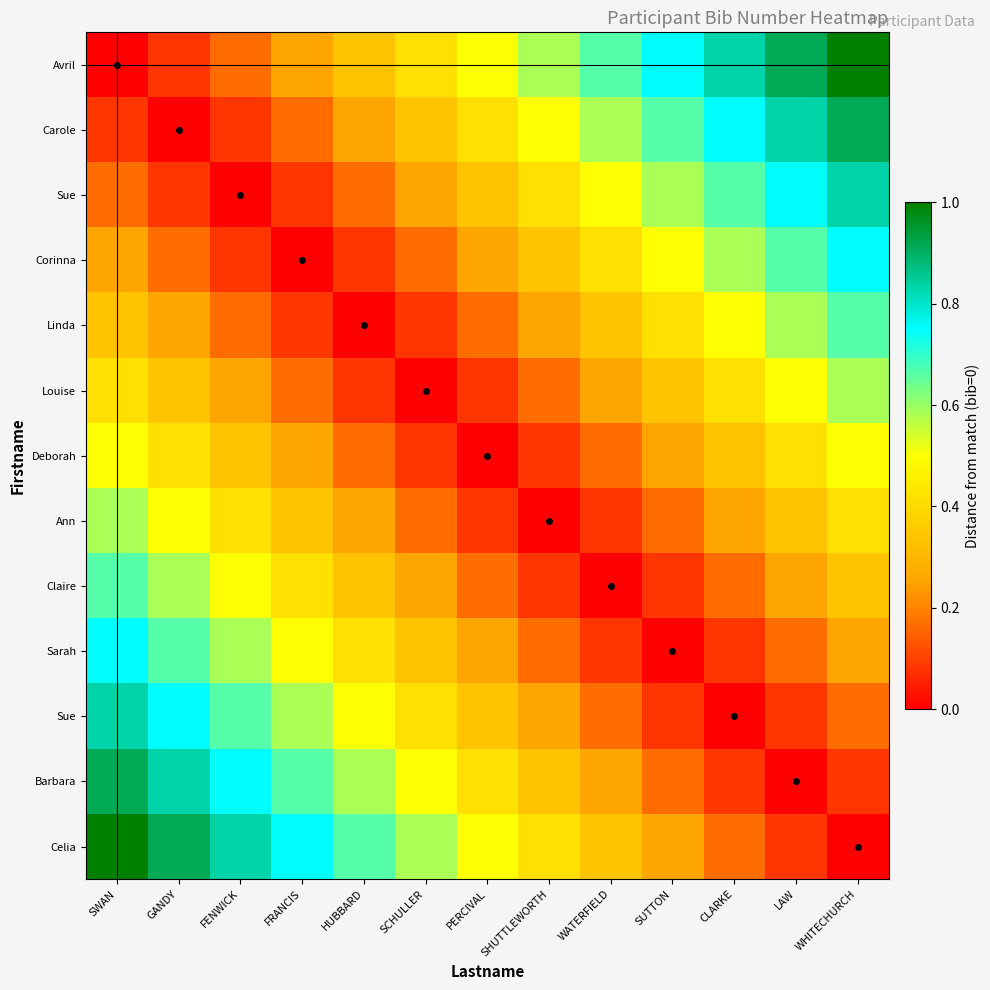

Which has a higher value, WHITECHURCH or WATERFIELD?

WHITECHURCH